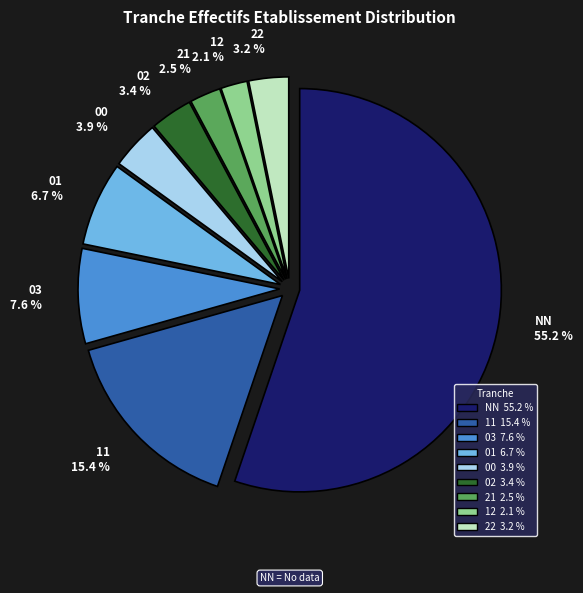

Which category accounts for the majority?

NN